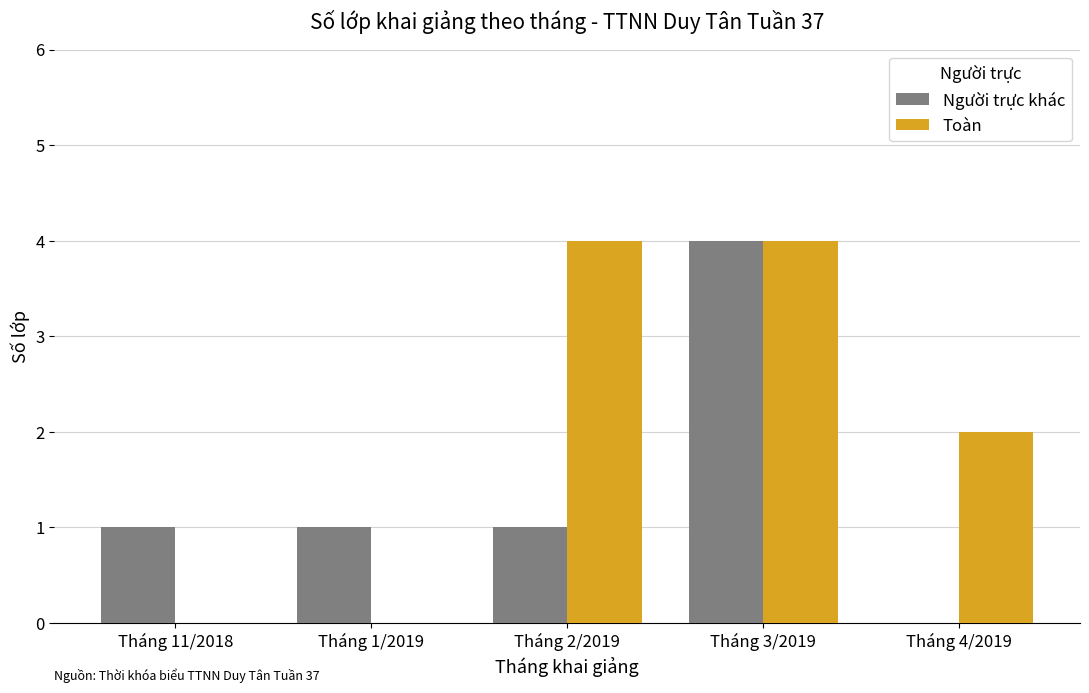

Count the number of categories in the chart.

5